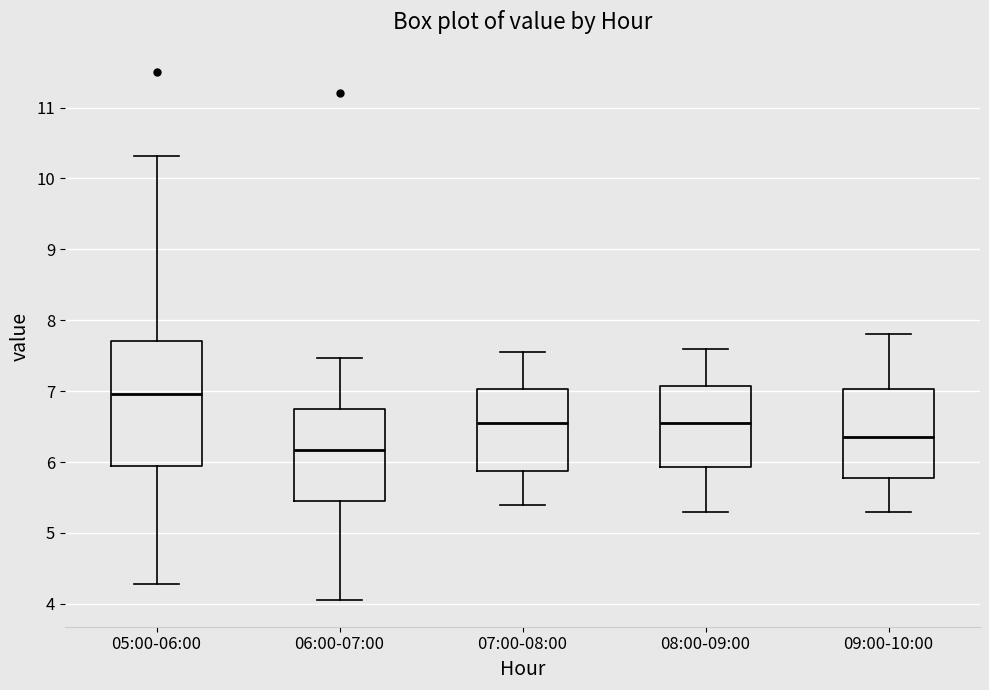

Comparing the boxes themselves (not the whiskers), which one is the tallest?

05:00-06:00